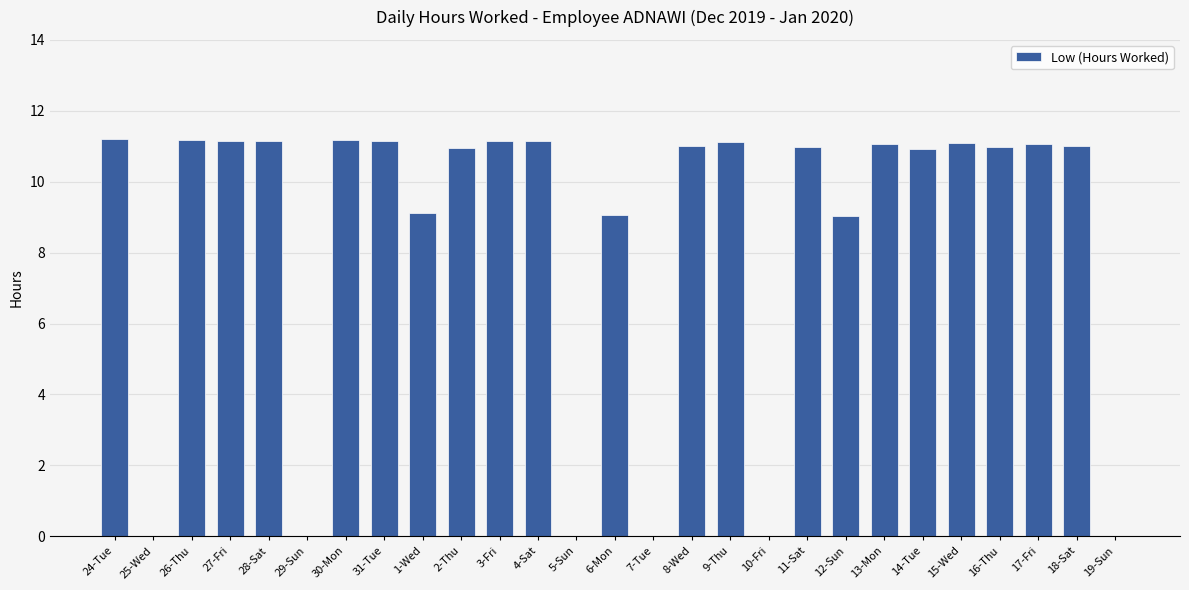

Count the number of categories in the chart.

27